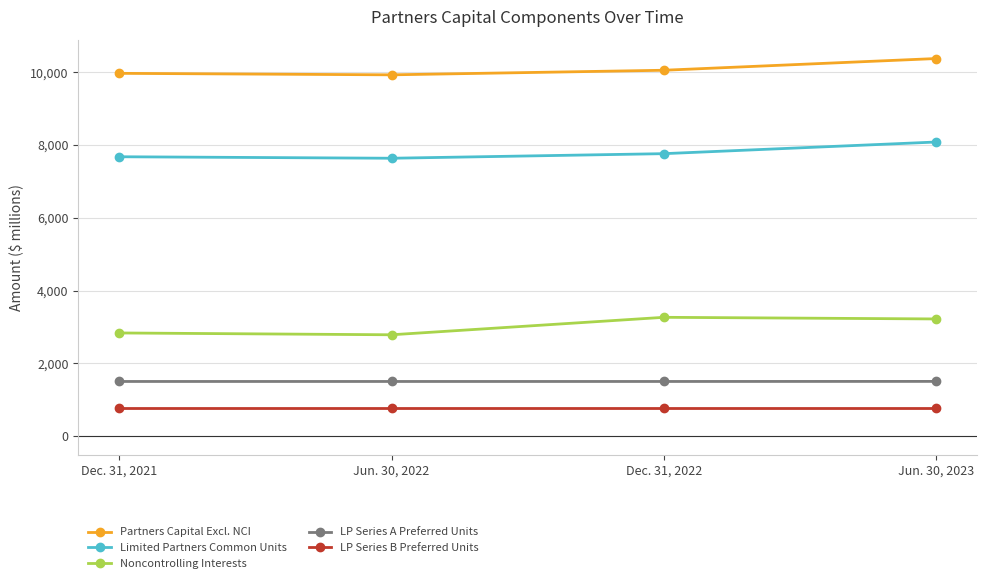

What is the total value across all series at Jun. 30, 2022?

22650